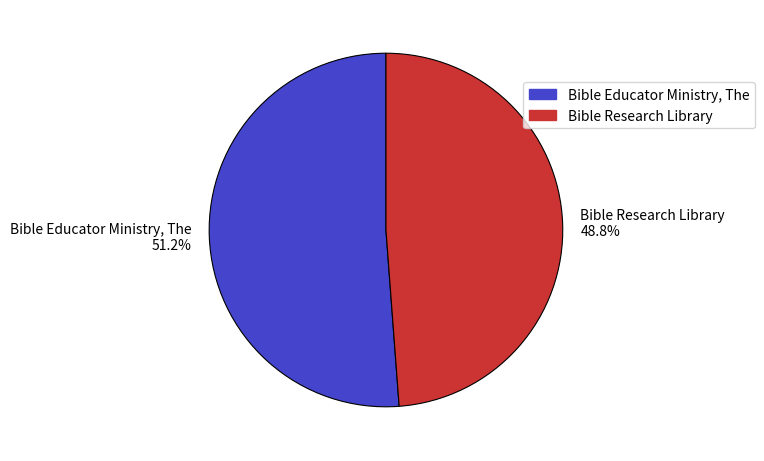

What portion of the pie excludes Bible Research Library?

51.2%